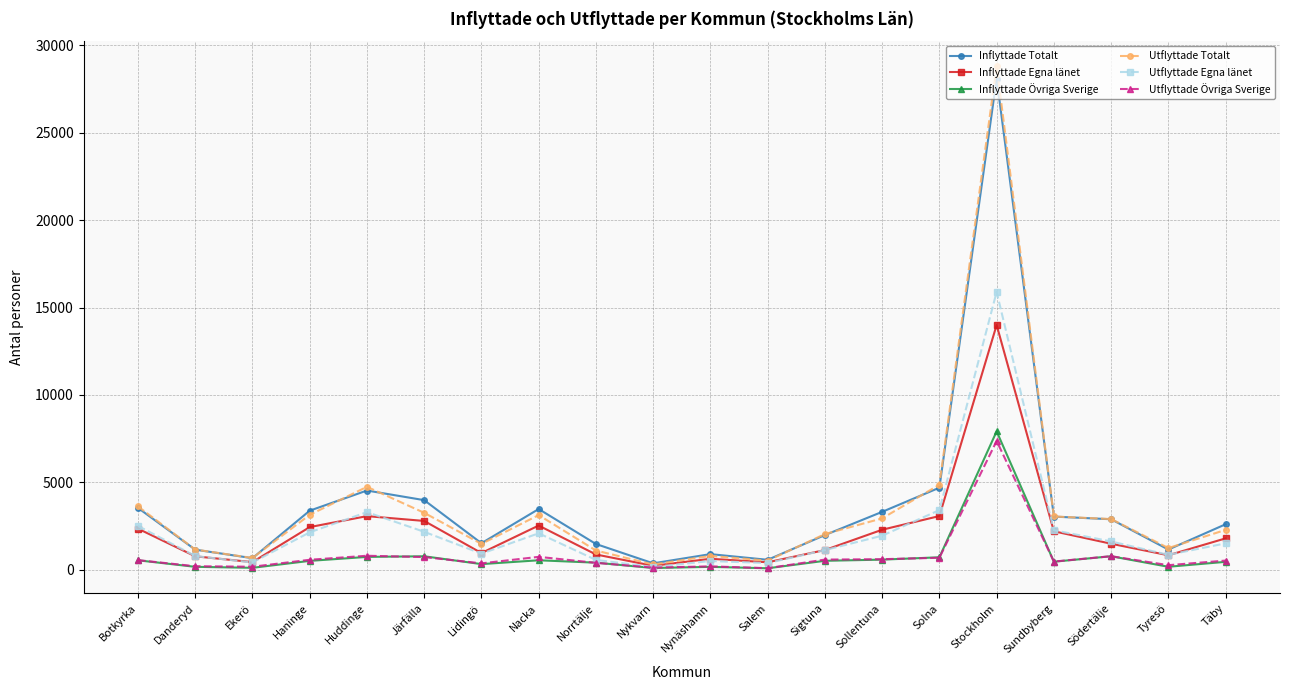

Which series has the largest range (max minus min)?

Utflyttade Totalt